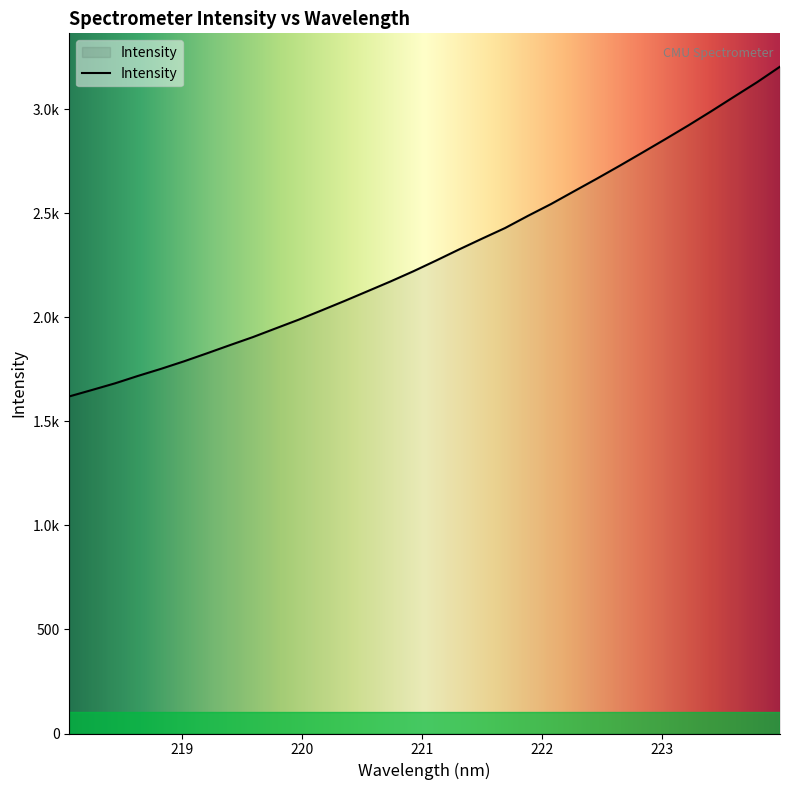

Is this an area chart (filled region under the line)?

Yes